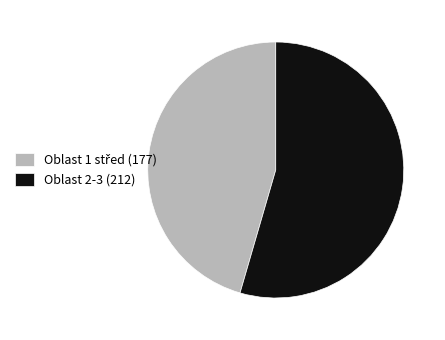

What is the largest slice in the pie chart?

Oblast 2-3 (212)